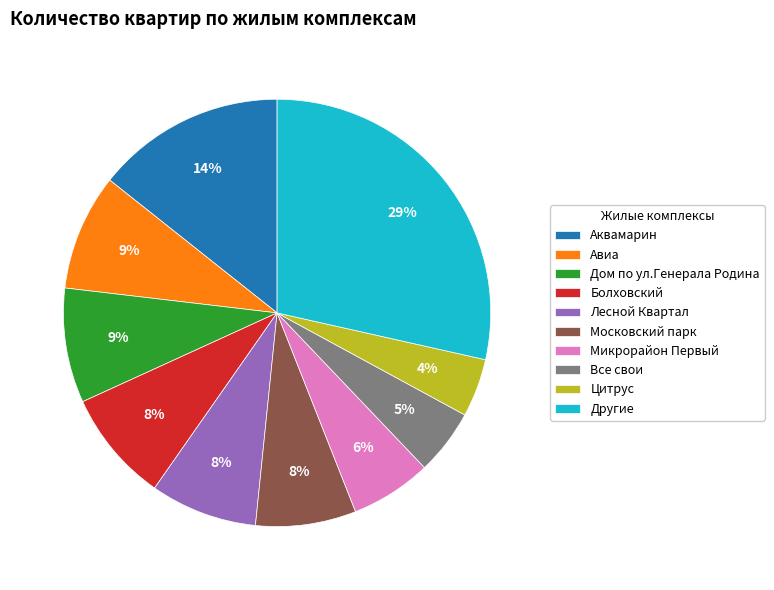

To the nearest percent, what percentage of the pie is Микрорайон Первый?

6%